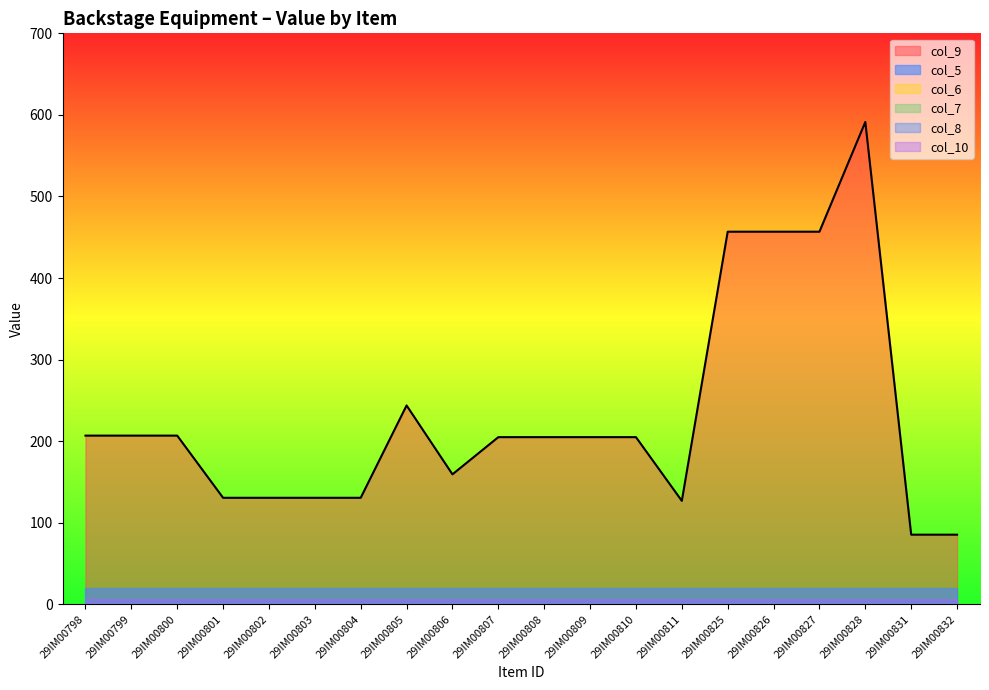

At which label does col_10 reach its peak?

29IM00798